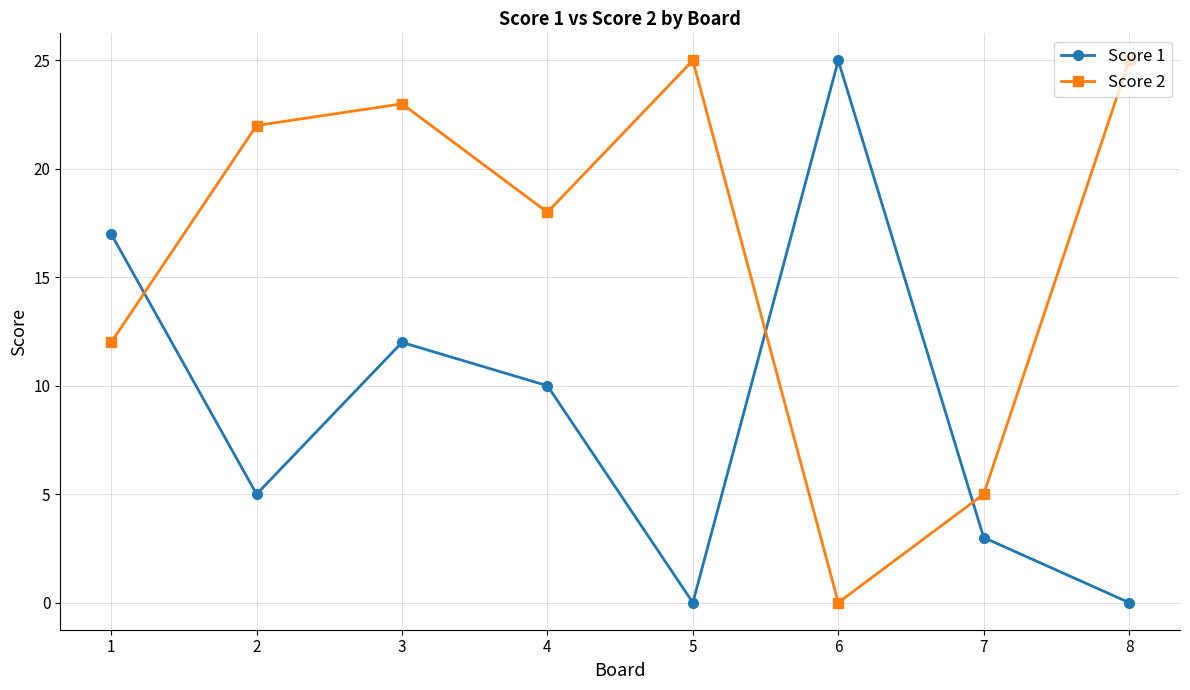

Reading left to right, what are all the values shown in this chart?

Score 1: 1=17	2=5	3=12	4=10	5=0	6=25	7=3	8=0
Score 2: 1=12	2=22	3=23	4=18	5=25	6=0	7=5	8=25